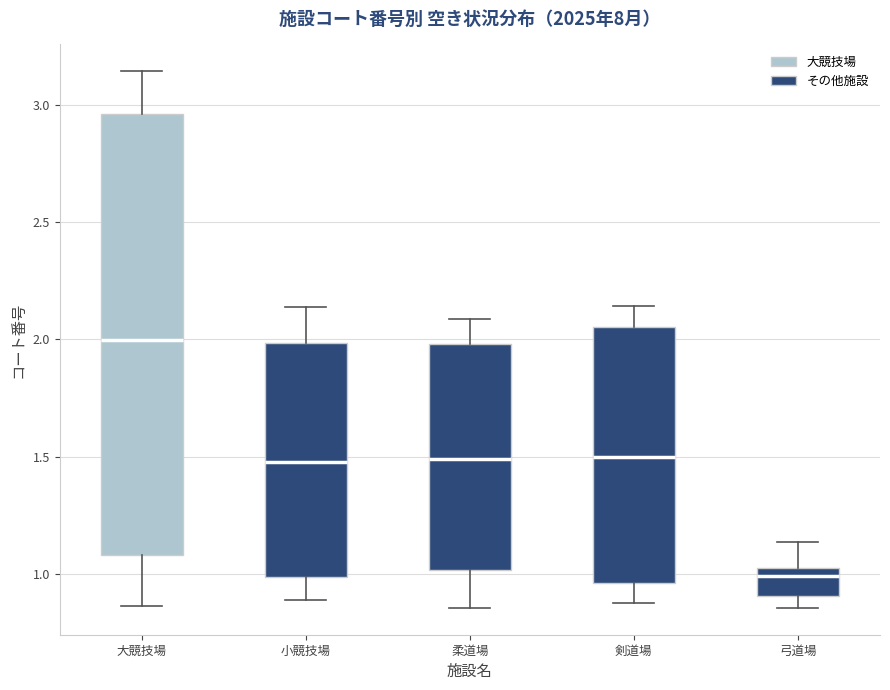

Reading left to right, read every box against the y-axis: the position of its median line, the range the box covers, and the ends of its whiskers. The values are not printed on the chart, so give them approximately, as read against the axis.

大競技場: median 2.00, box 1.10 to 2.95, whiskers 0.85 to 3.15
小競技場: median 1.50, box 1.00 to 2.00, whiskers 0.90 to 2.15
柔道場: median 1.50, box 1.00 to 2.00, whiskers 0.85 to 2.10
剣道場: median 1.50, box 0.95 to 2.05, whiskers 0.90 to 2.15
弓道場: median 1.00, box 0.90 to 1.05, whiskers 0.85 to 1.15